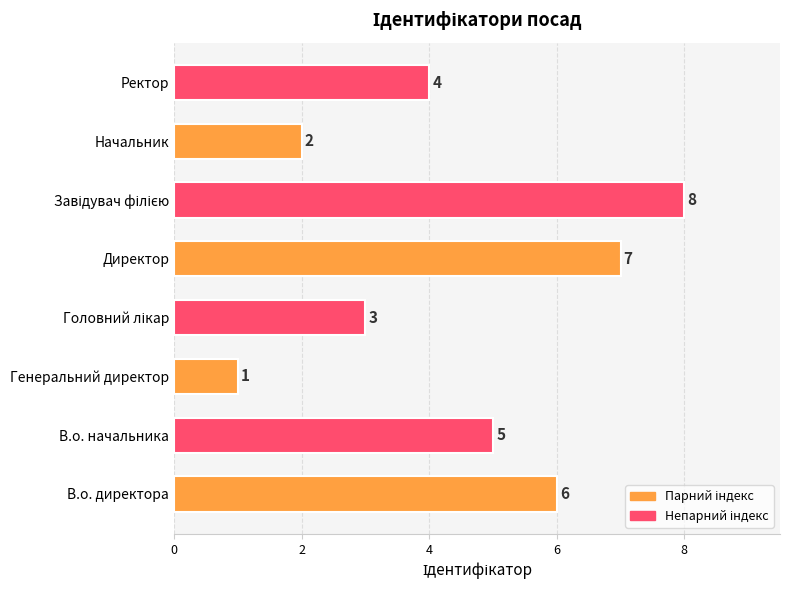

True or false: the data shows 2 at Начальник.

True